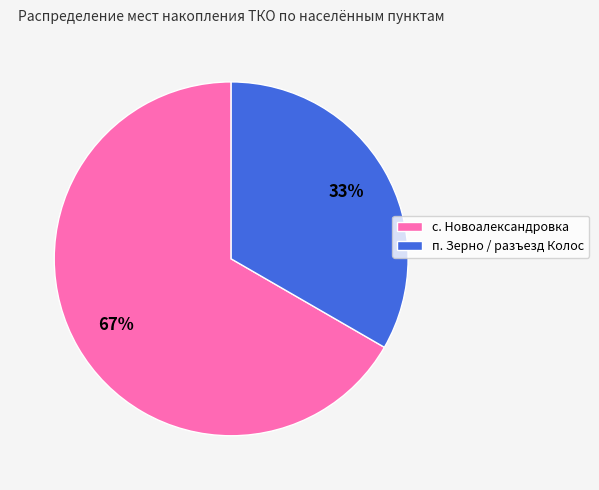

Count the number of slices in the pie.

2